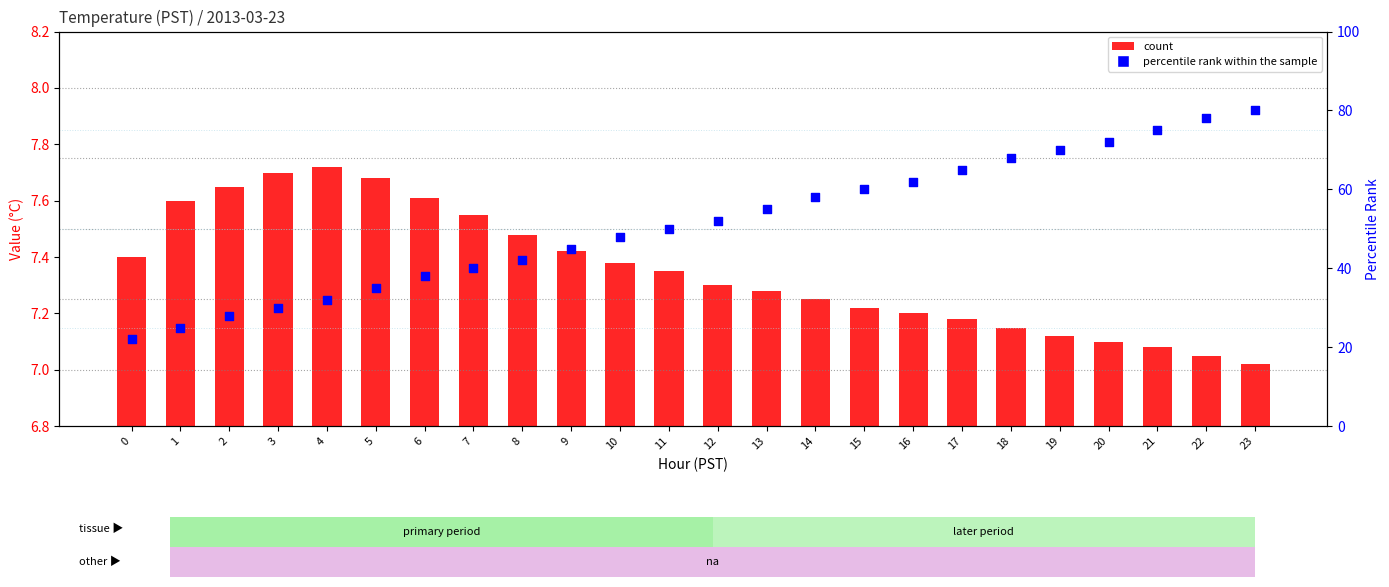

Which series reaches the maximum Y coordinate?

percentile rank within the sample